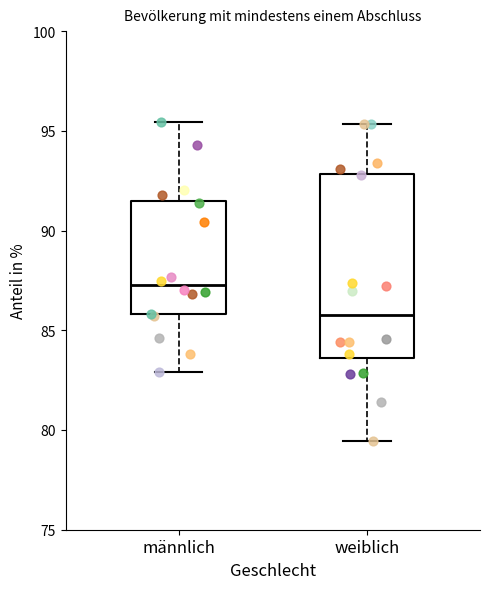

Reading left to right, transcribe this box plot: for each box, give where its median line is, the range the box spans, and where its two whiskers end, as read against the y-axis. The values are not printed on the chart, so give them approximately, as read against the axis.

männlich: median 87.5, box 86.0 to 91.5, whiskers 83.0 to 95.5
weiblich: median 86.0, box 83.5 to 93.0, whiskers 79.5 to 95.5